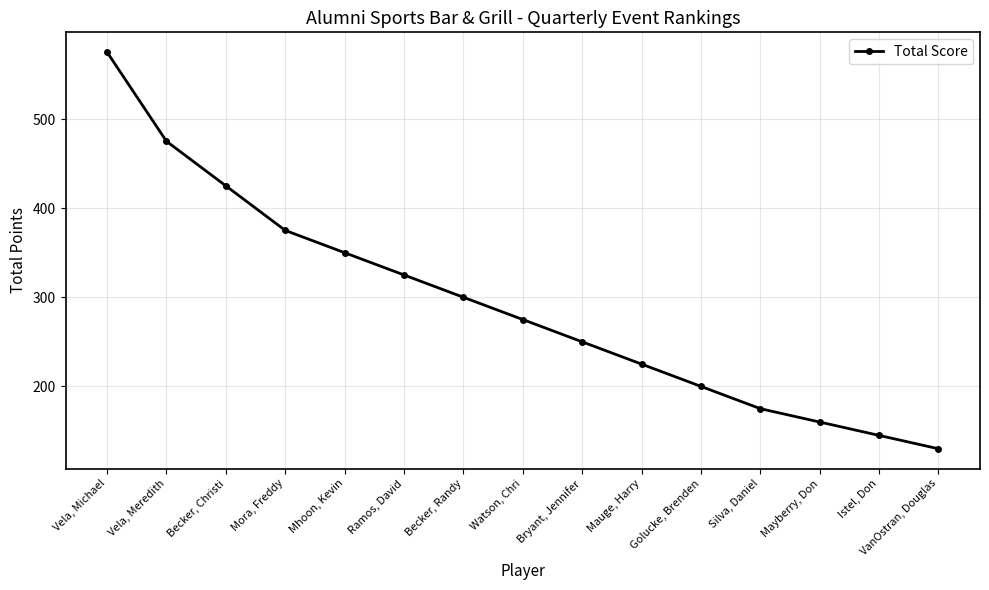

The value at Mora, Freddy is 645. True or false?

False